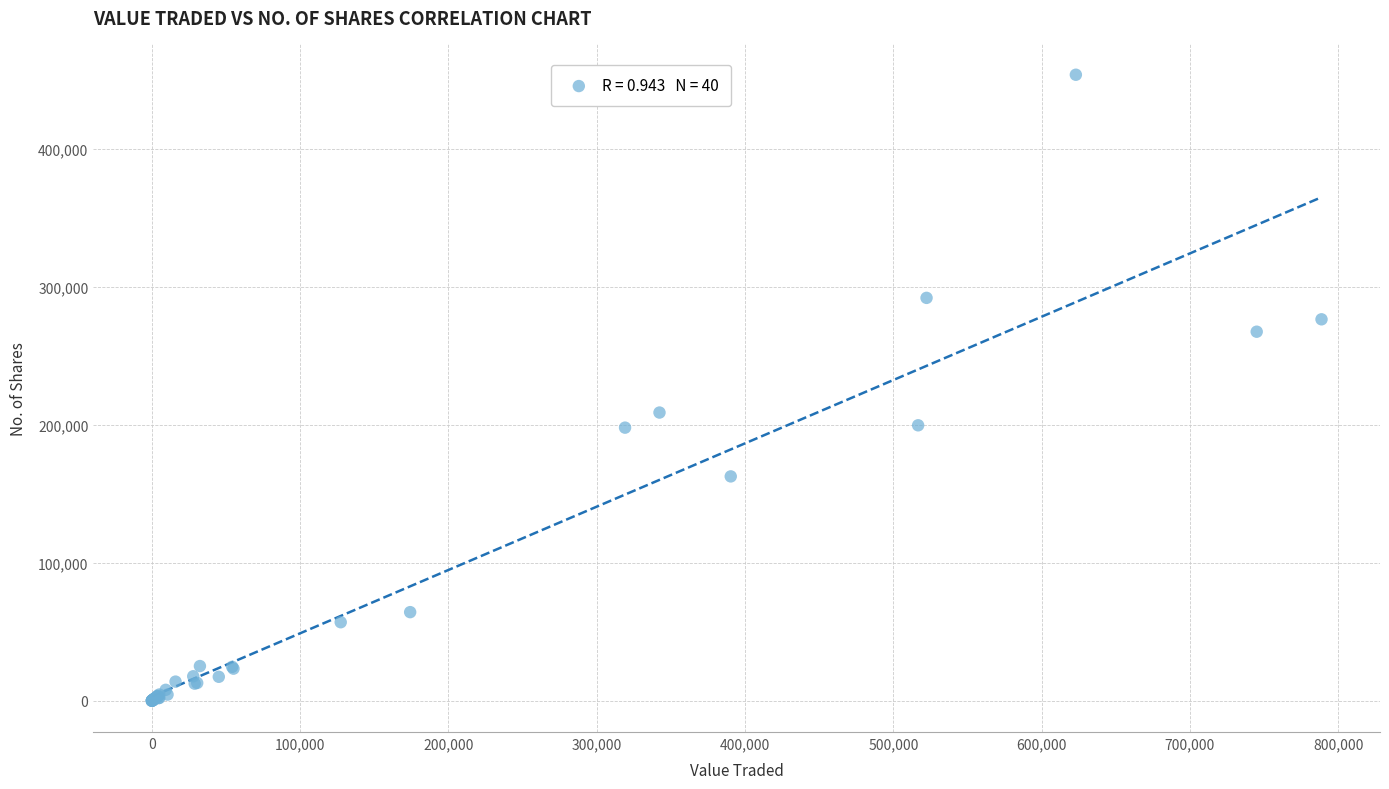

What Y value in the scatter plot is closest to 226902?

208922